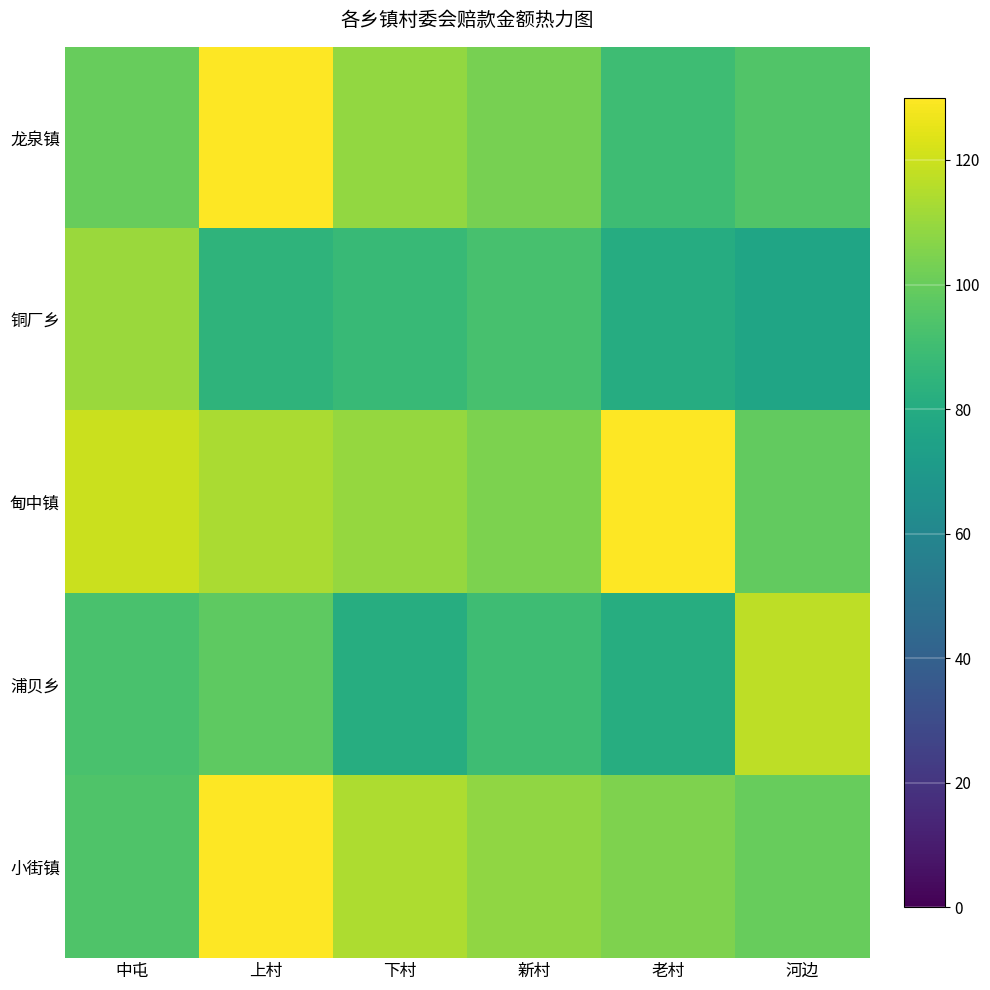

At which category is the sum across all series the highest?

上村